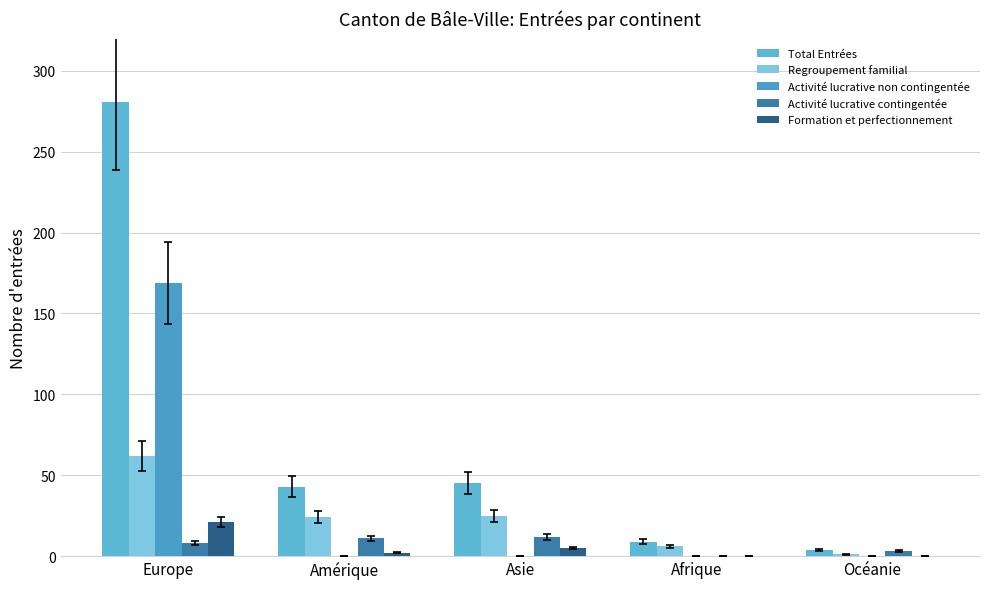

Count the number of data series in this chart.

5